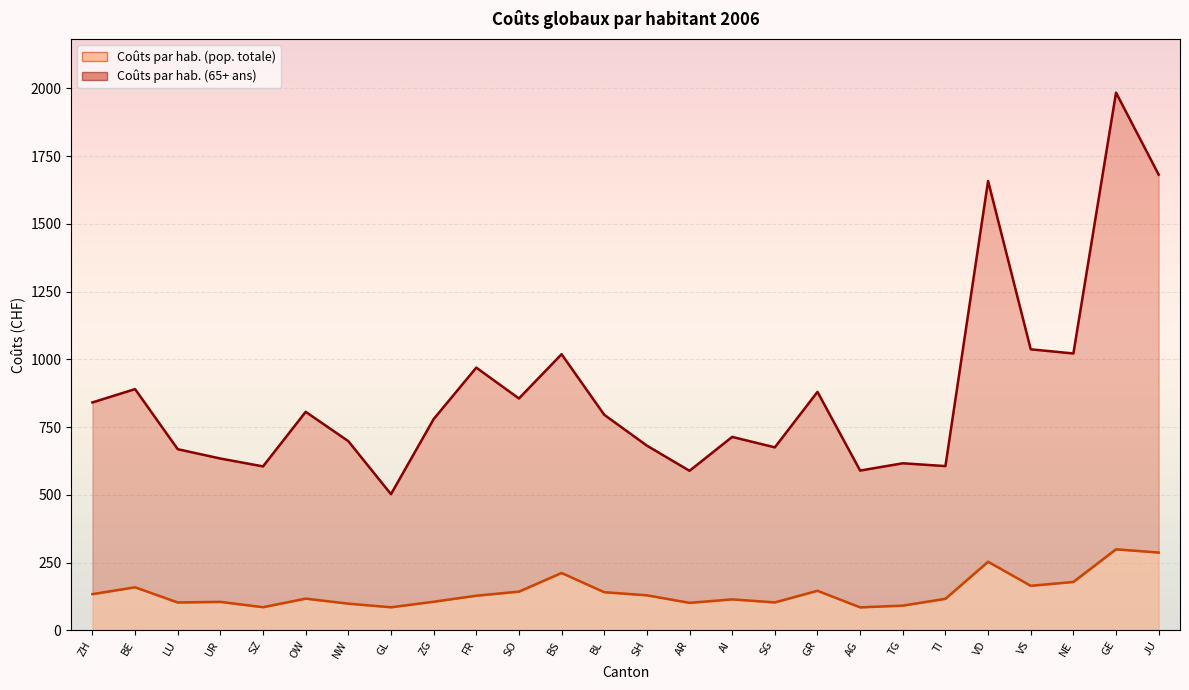

What is the difference between the highest and lowest values at GL?

417.4